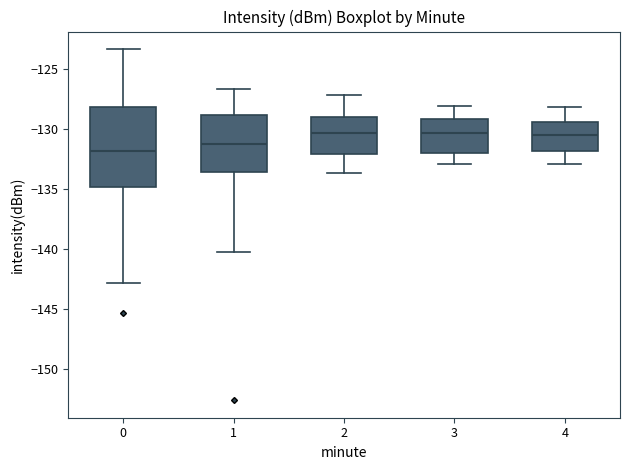

Which box has the lowest median line?

0